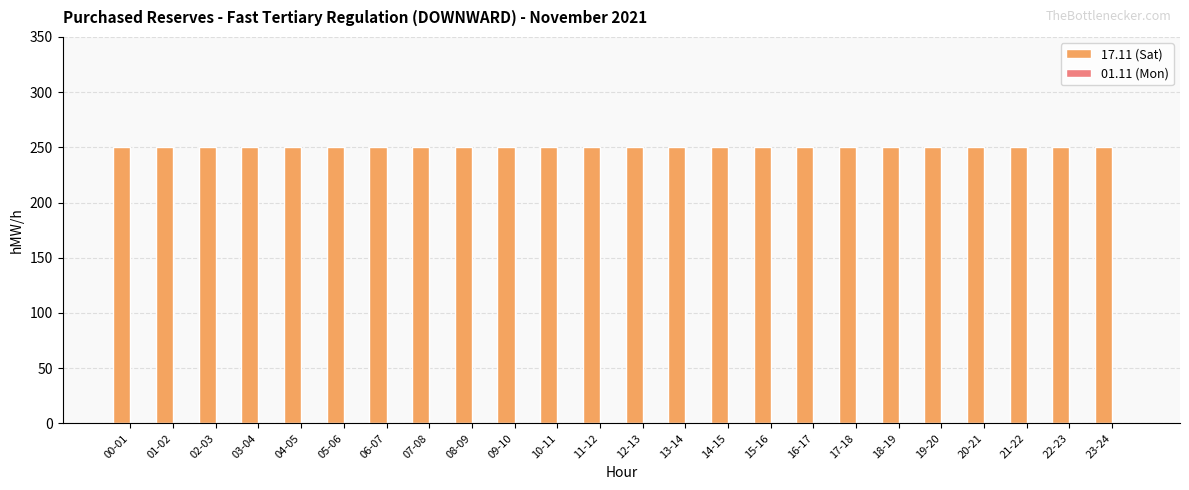

Which label corresponds to the smallest value in the chart?

00-01